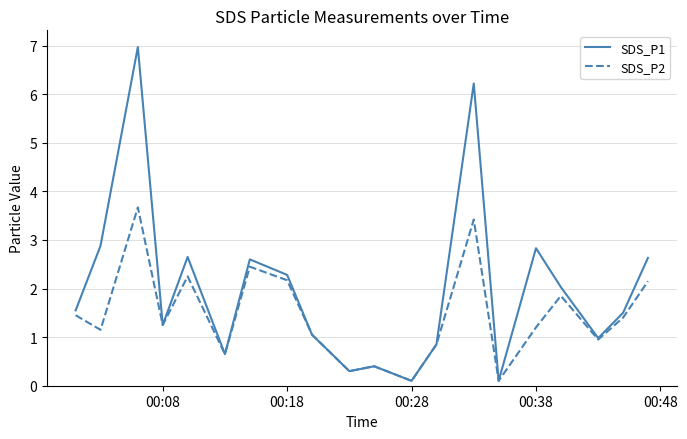

What is the highest value of the SDS_P1 series?

7.0